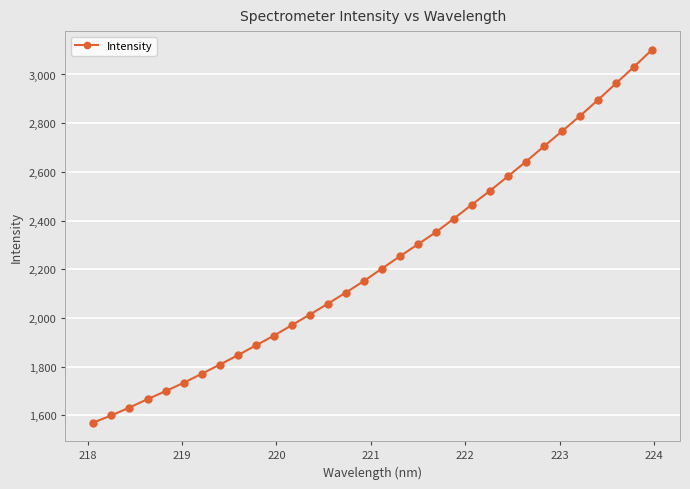

What is the value of the 14th point from the left?

2058.1